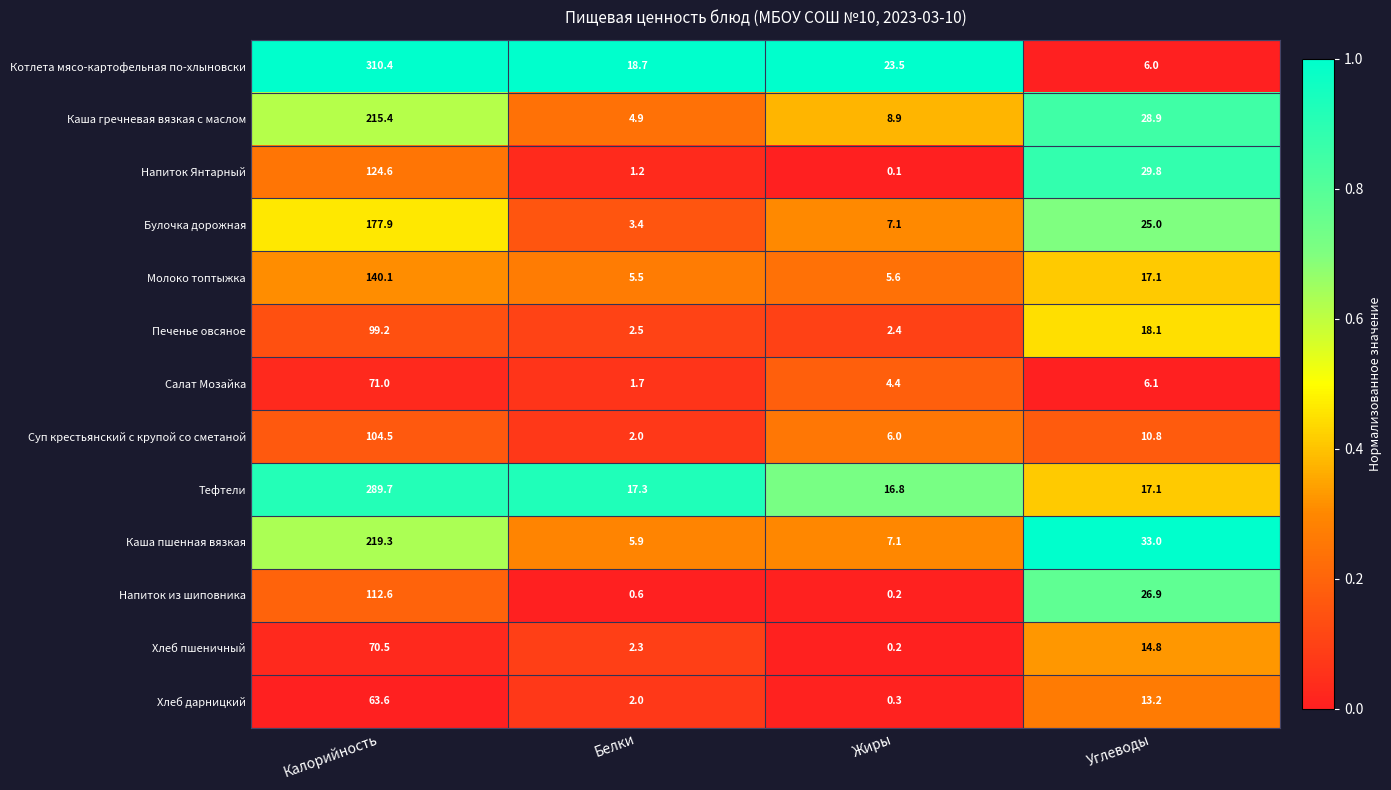

Between Жиры and Углеводы, which series saw the biggest shift?

Напиток Янтарный